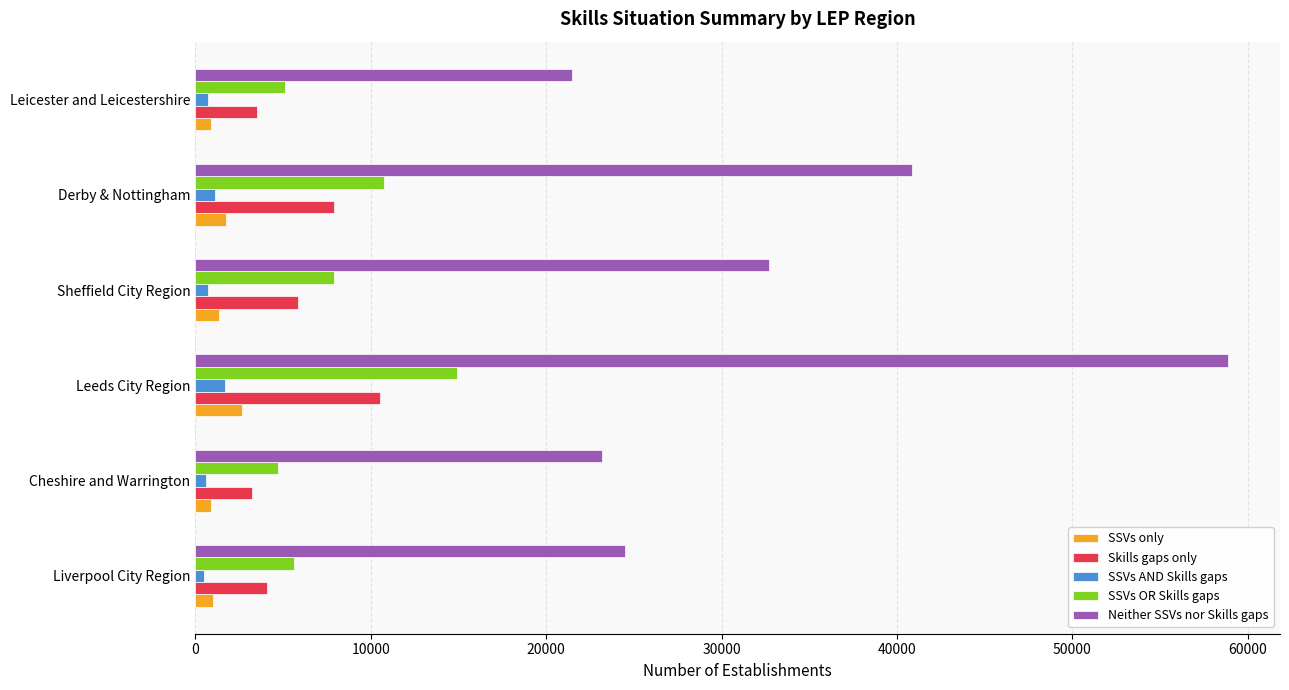

The Skills gaps only series shows 3532 at Leicester and Leicestershire. True or false?

True